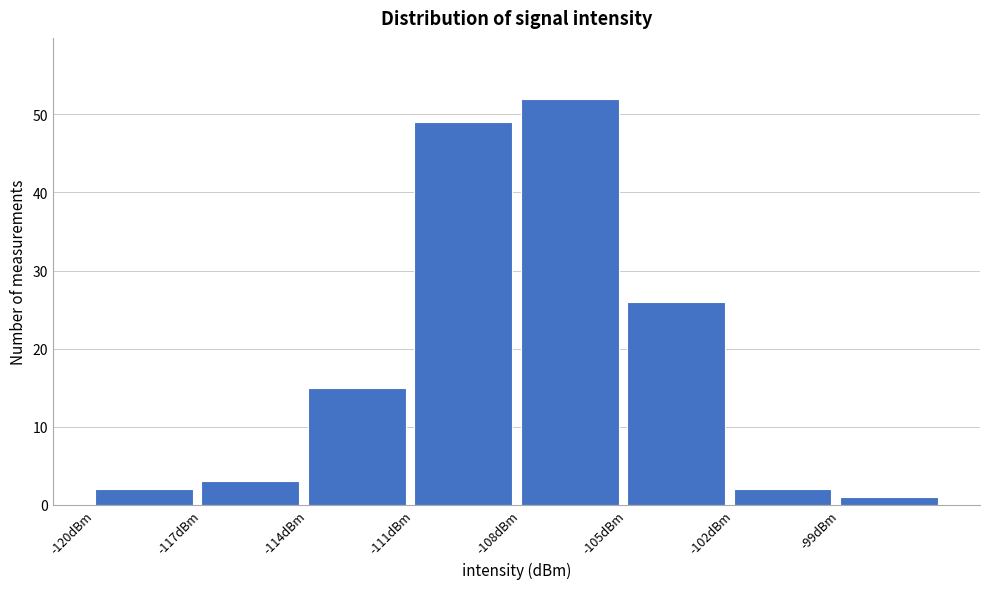

Reading left to right, list every bar in this chart as the range it spans on the x-axis followed by its height. The values are not printed on the chart, so give them approximately, as read against the axis.

-120 to -117: 2
-117 to -114: 3
-114 to -111: 15
-111 to -108: 49
-108 to -105: 52
-105 to -102: 26
-102 to -99: 2
-99 to -96: 1